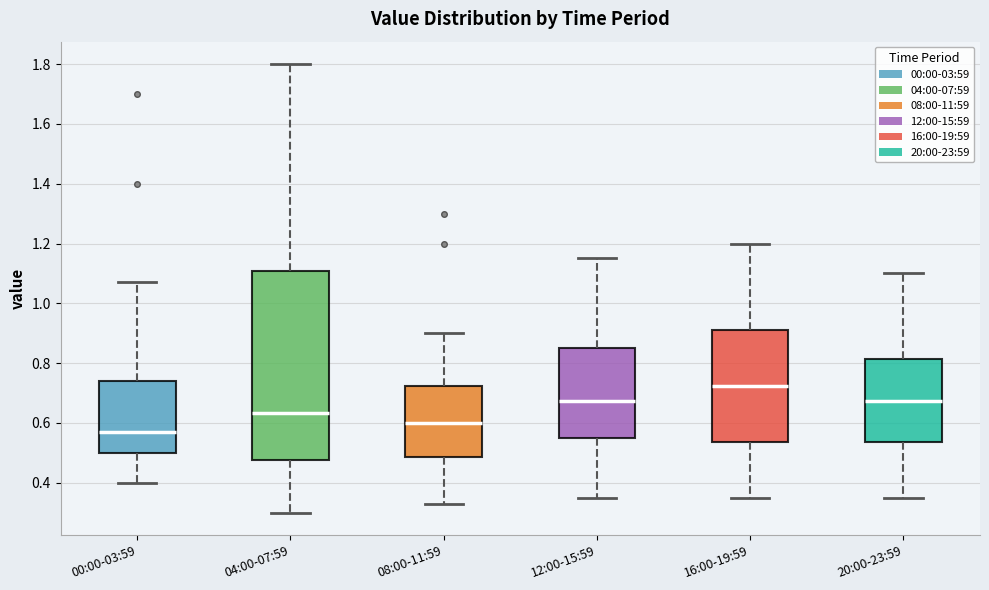

Where is the lower edge of the box for 04:00-07:59 on the y-axis? The values are not printed on the chart, so give them approximately, as read against the axis.

0.48